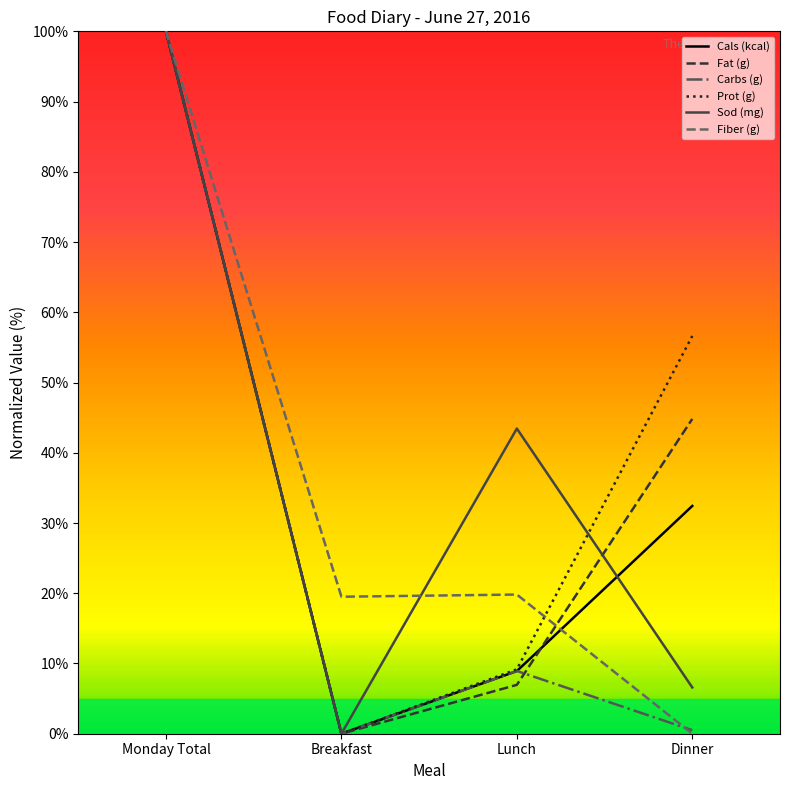

At how many categories does at least one series exceed 53?

2